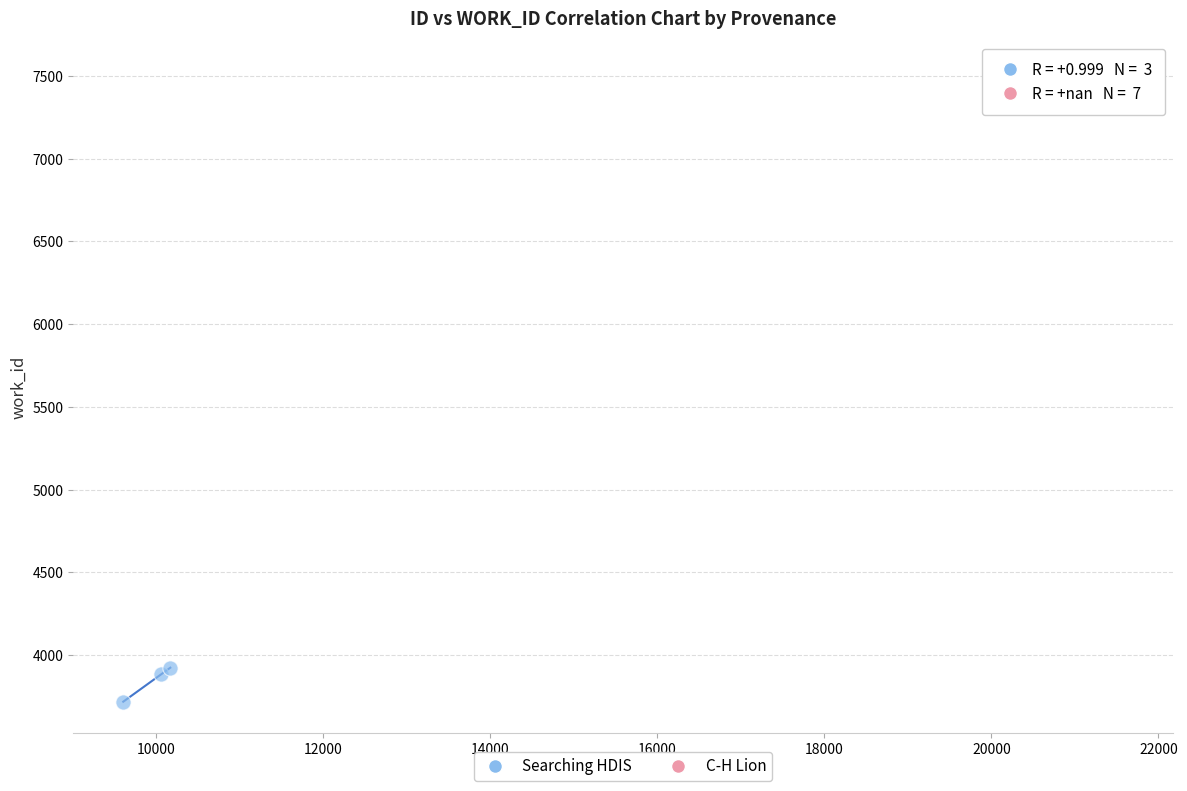

Which series contains the lowest Y value?

Searching HDIS